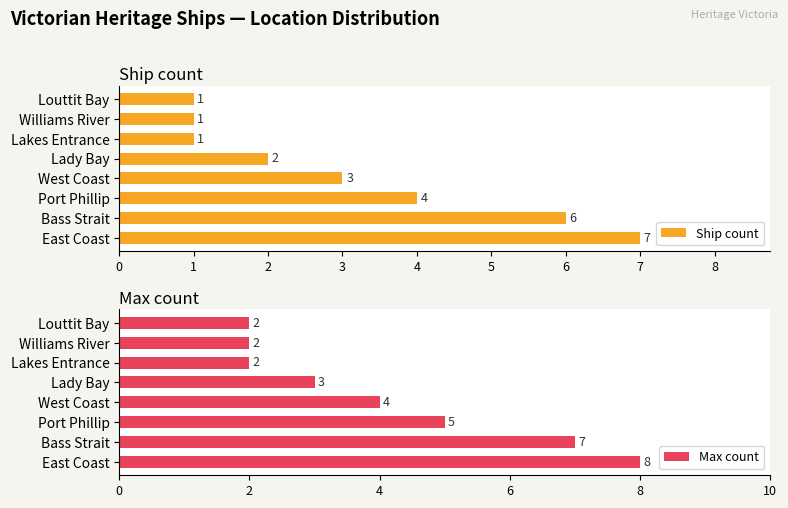

How many bars are there in total?

16